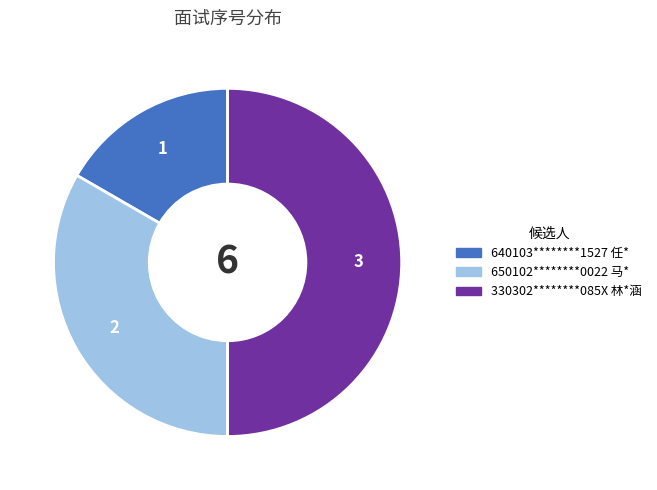

Which category has the smallest portion of the pie?

640103********1527 任*